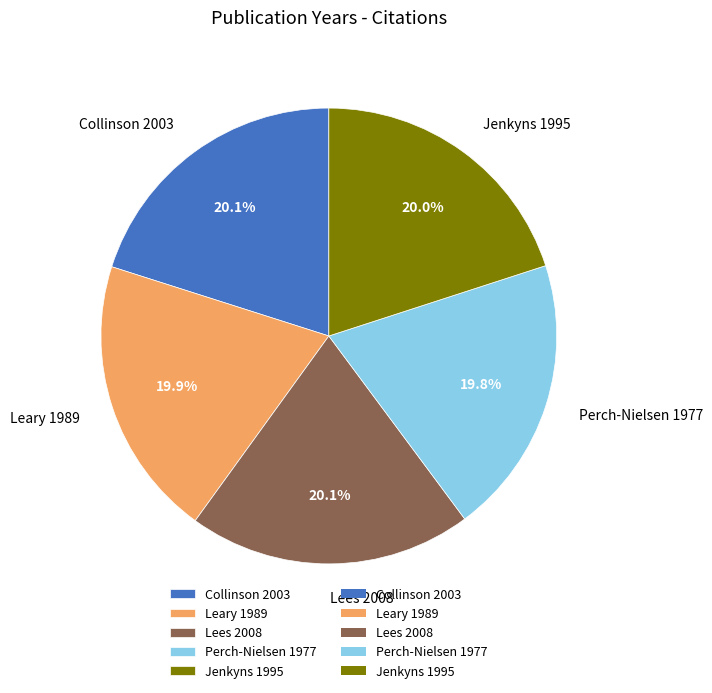

What is the ratio of the value at Lees 2008 to the value at Jenkyns 1995?

1.0